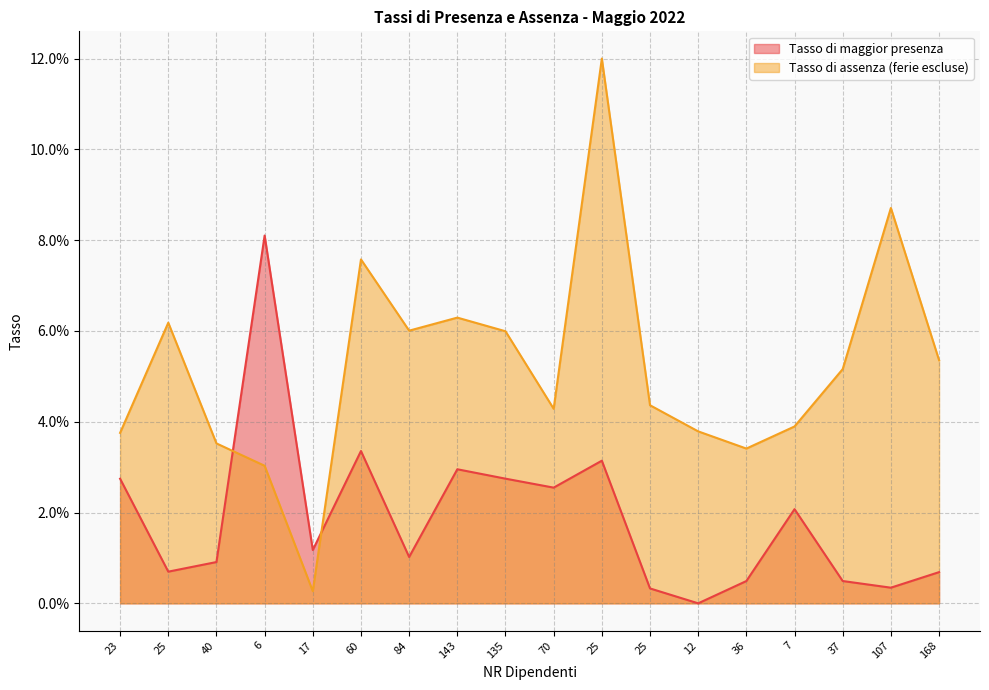

Which series changed the most between 143 and 168?

Tasso di maggior presenza